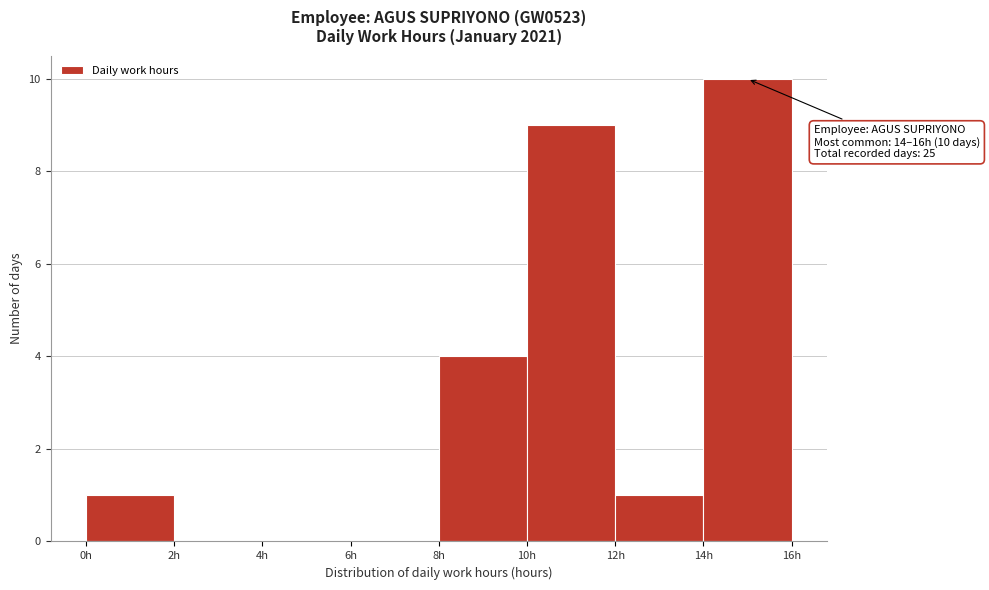

Over which range of the x-axis is the bar tallest?

14 to 16